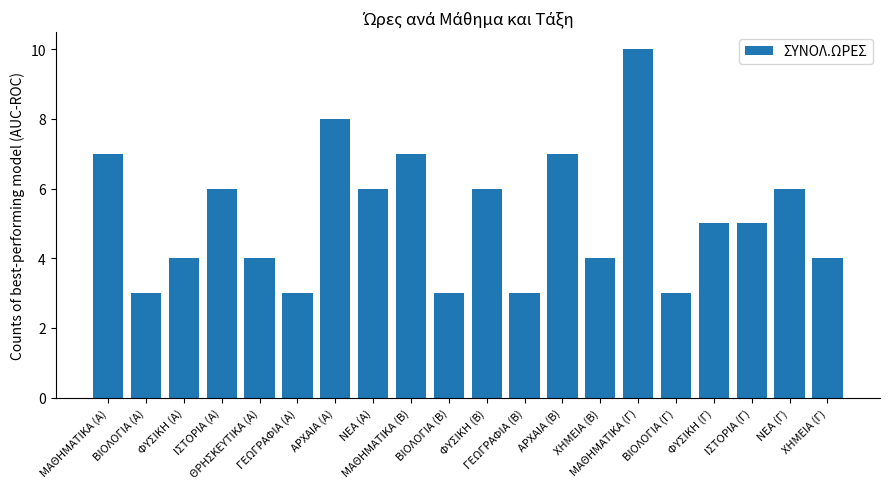

What value does the data have at ΜΑΘΗΜΑΤΙΚΑ (Β)?

7